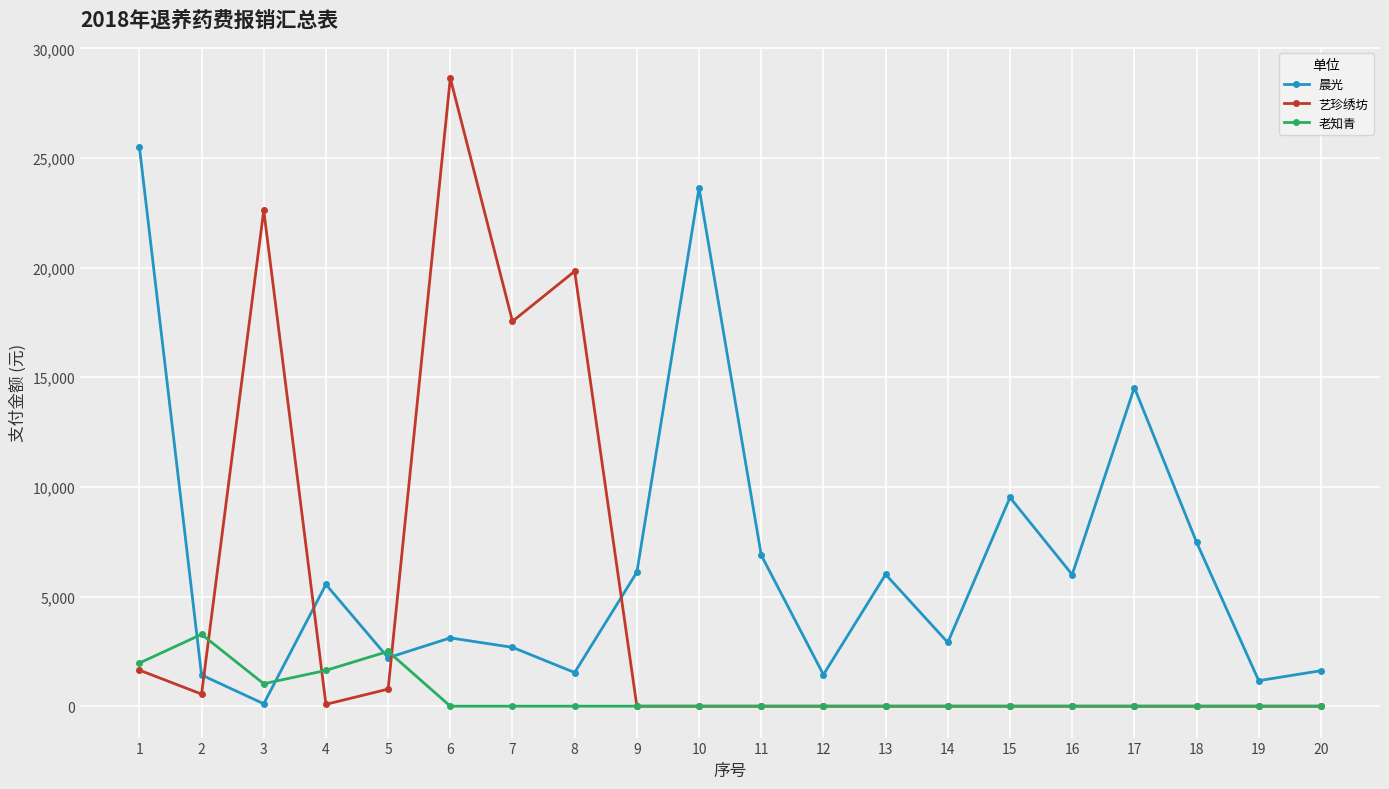

List the series in order of their peak value, highest first.

艺珍绣坊, 晨光, 老知青